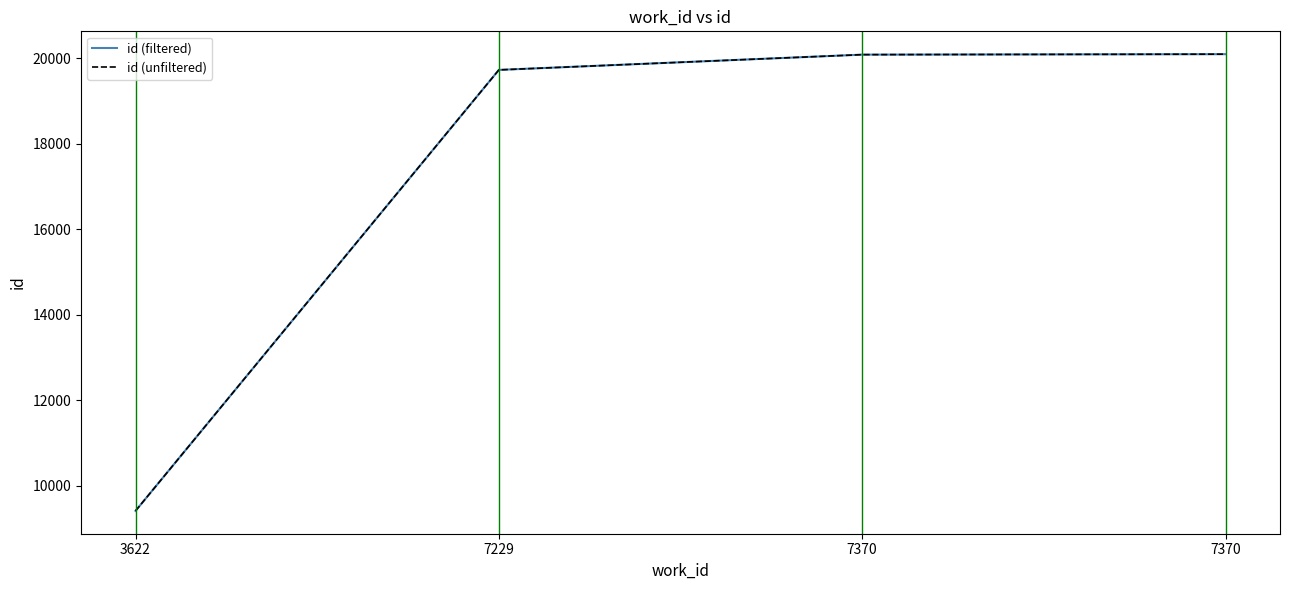

Reading left to right, transcribe all the data shown in this chart.

id (filtered): 9410	19723	20080	20091
id (unfiltered): 9410	19723	20080	20091